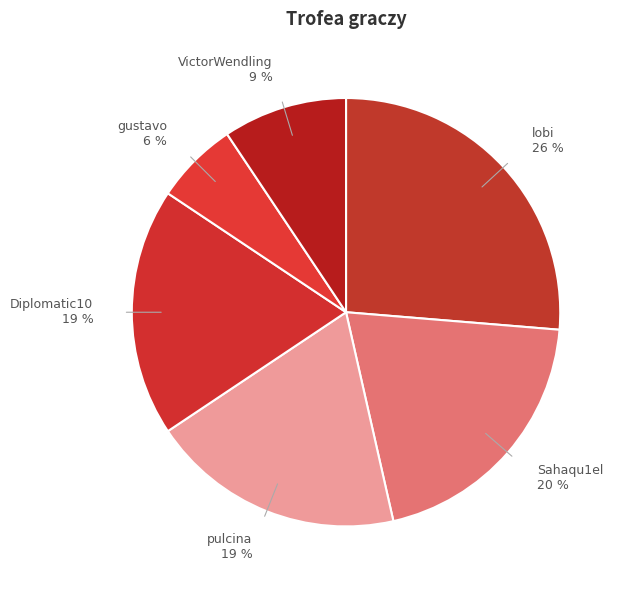

How many segments does this pie chart have?

6